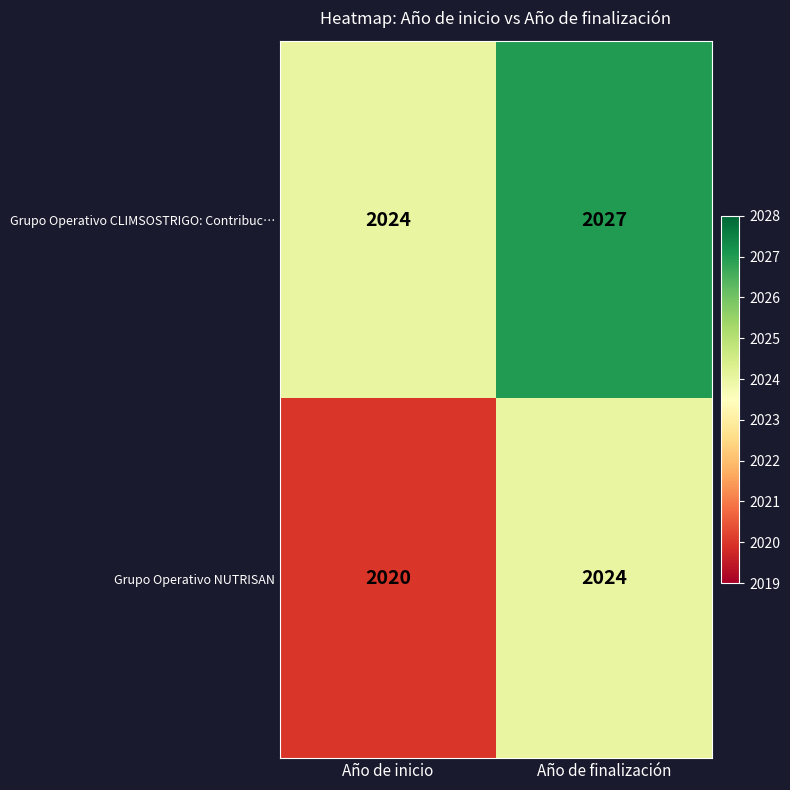

Which series changed the most between Año de inicio and Año de finalización?

Grupo Operativo NUTRISAN